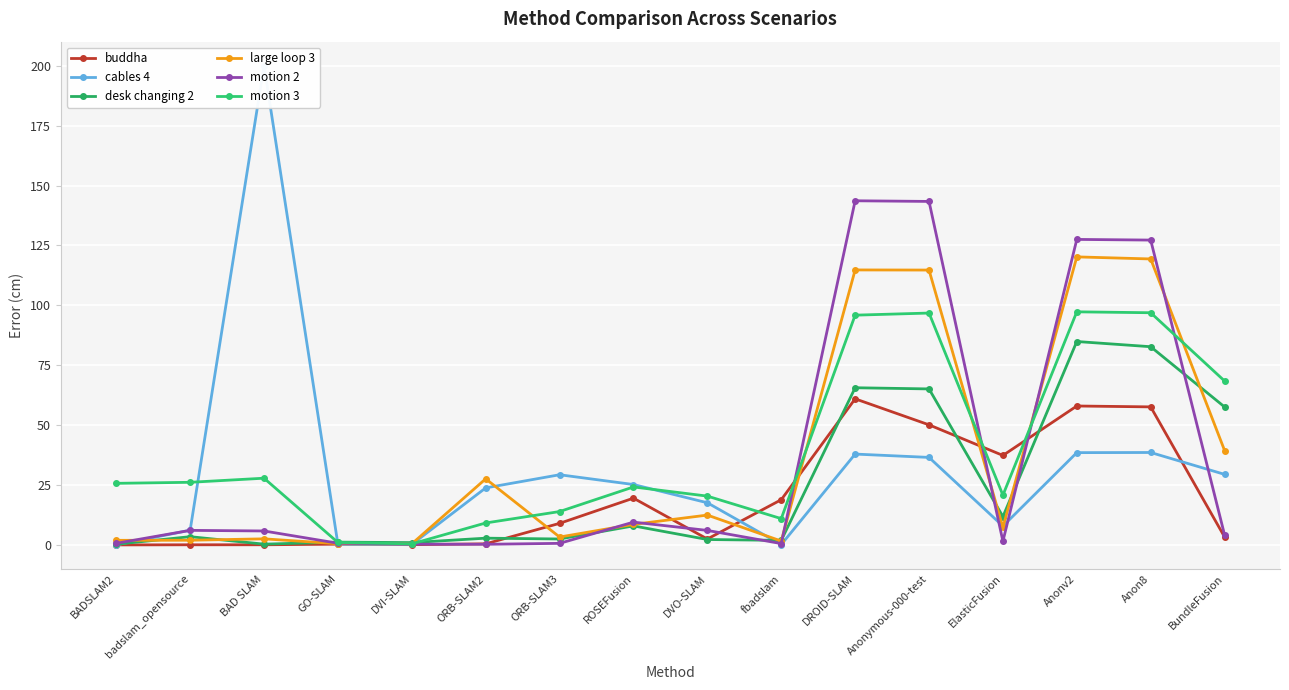

Is the value of desk changing 2 at DROID-SLAM greater than the value of large loop 3 at Anonymous-000-test?

No